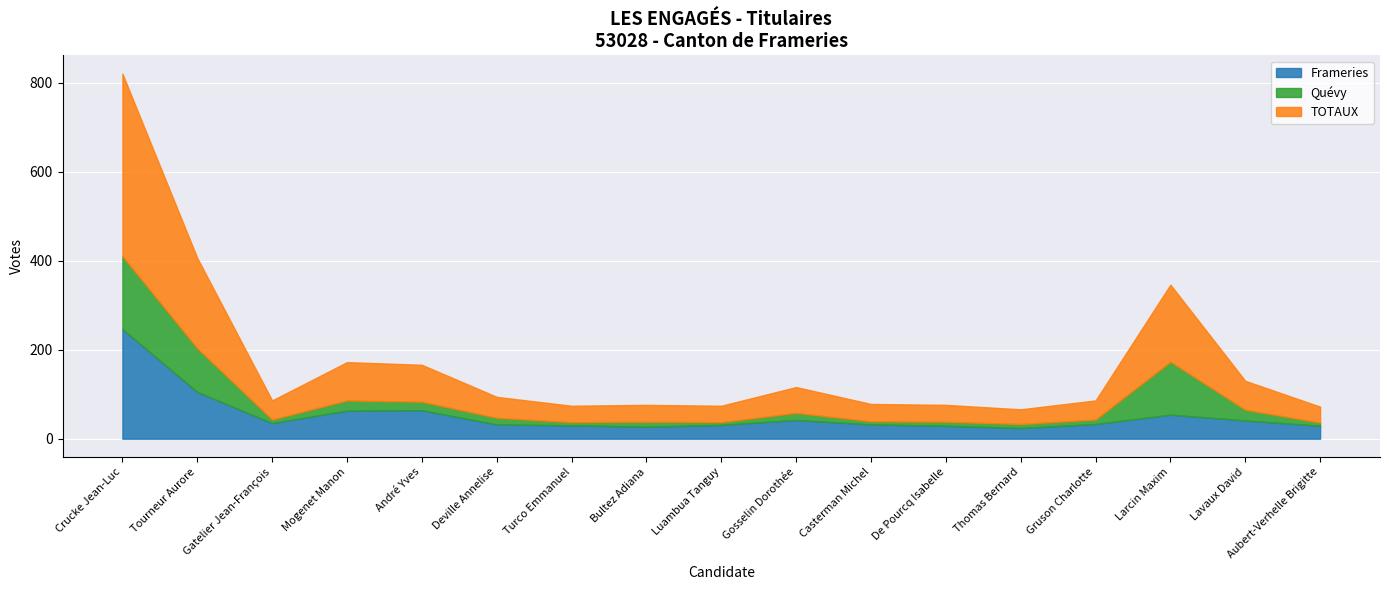

What is the highest value of the TOTAUX series?

410